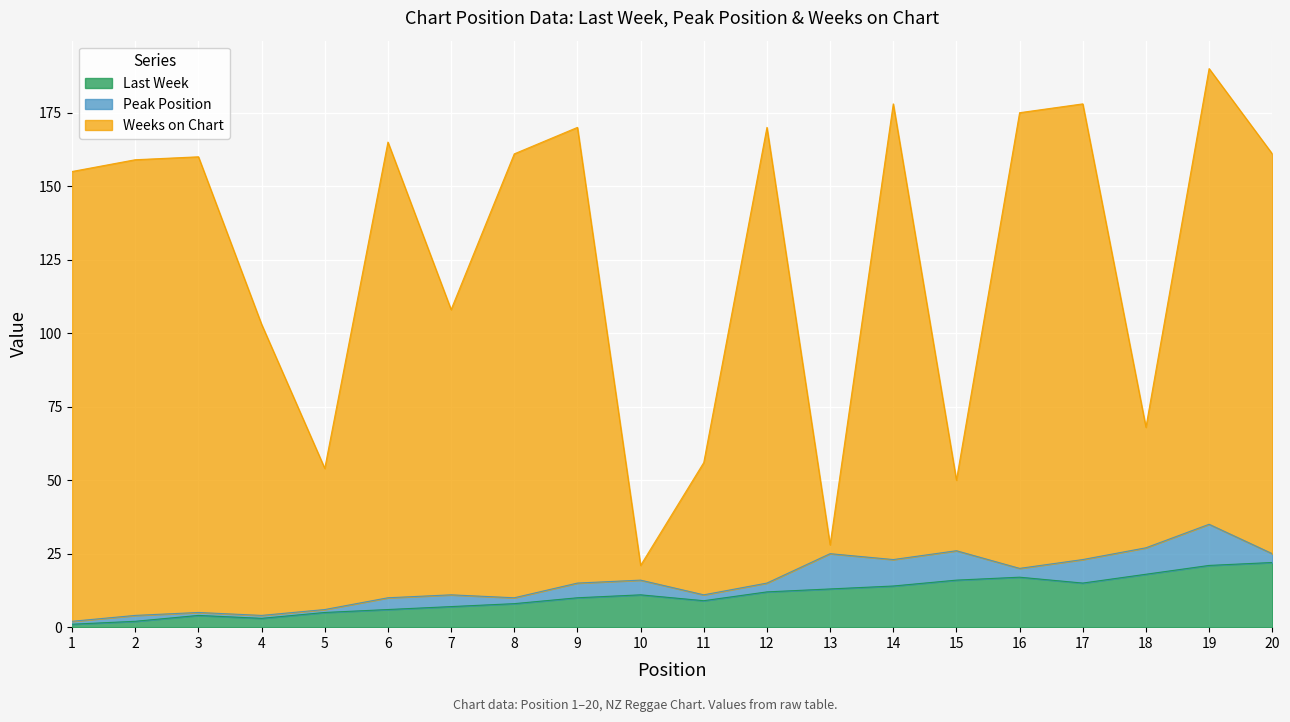

Which has a higher value, 11 or 19?

19